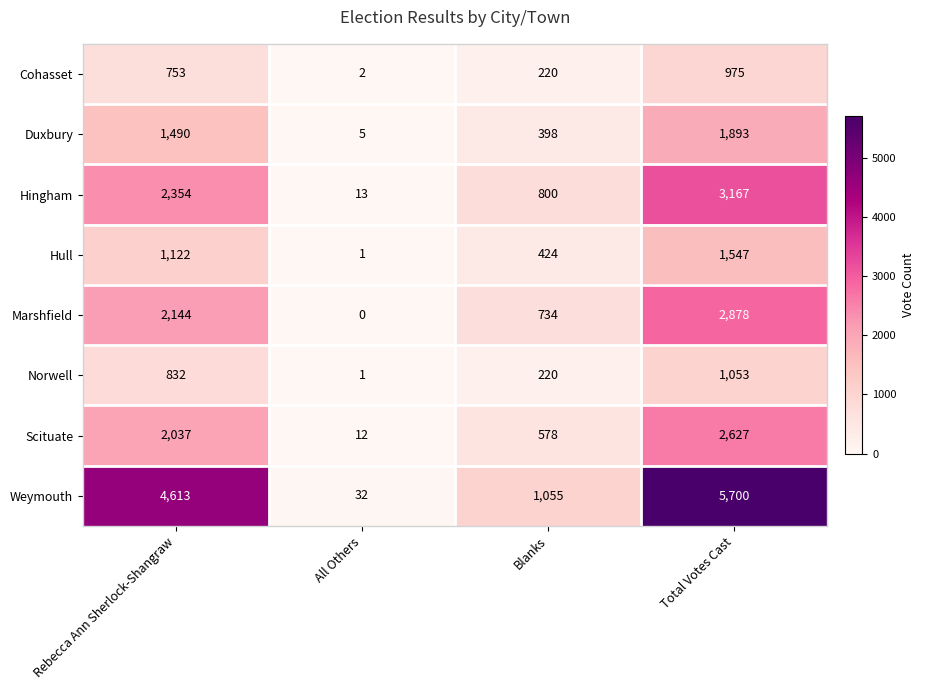

What value does the Marshfield series have at Total Votes Cast?

2878